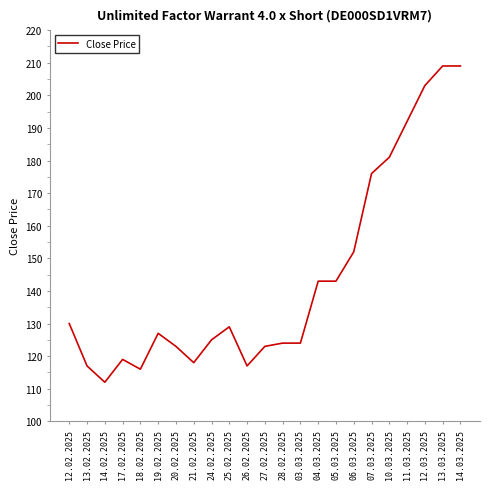

What value does the data have at 18.02.2025, to the nearest 10?

120